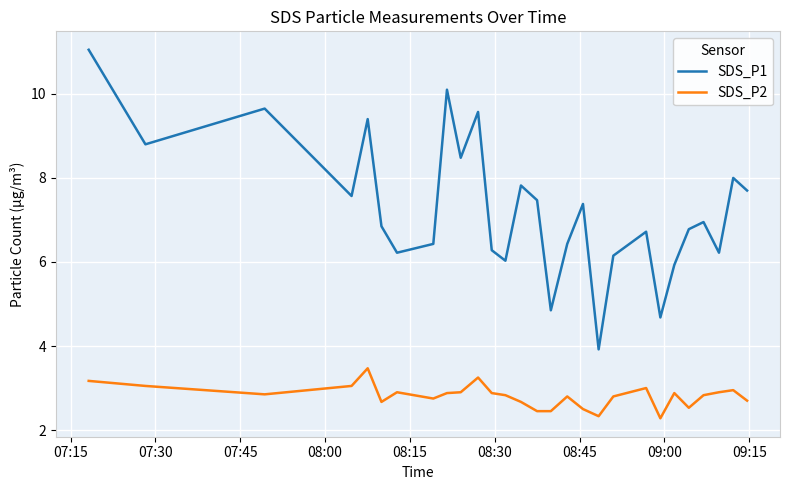

What are all the series names shown in the legend?

SDS_P1, SDS_P2